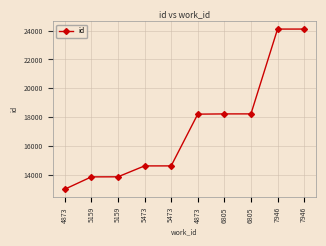

Is it true that the value at 5473 is 21442?

False